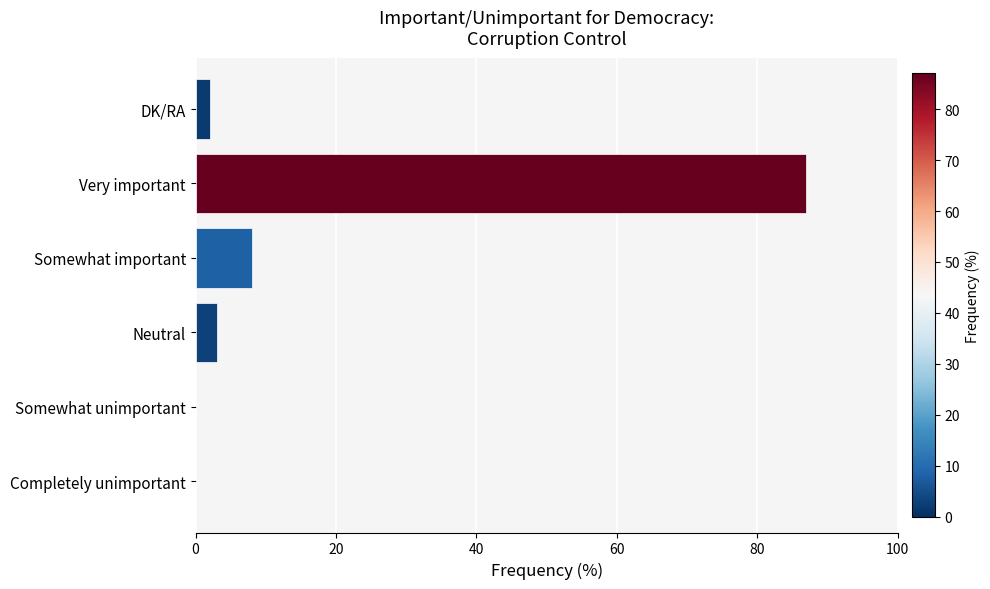

Count the number of data series in this chart.

1